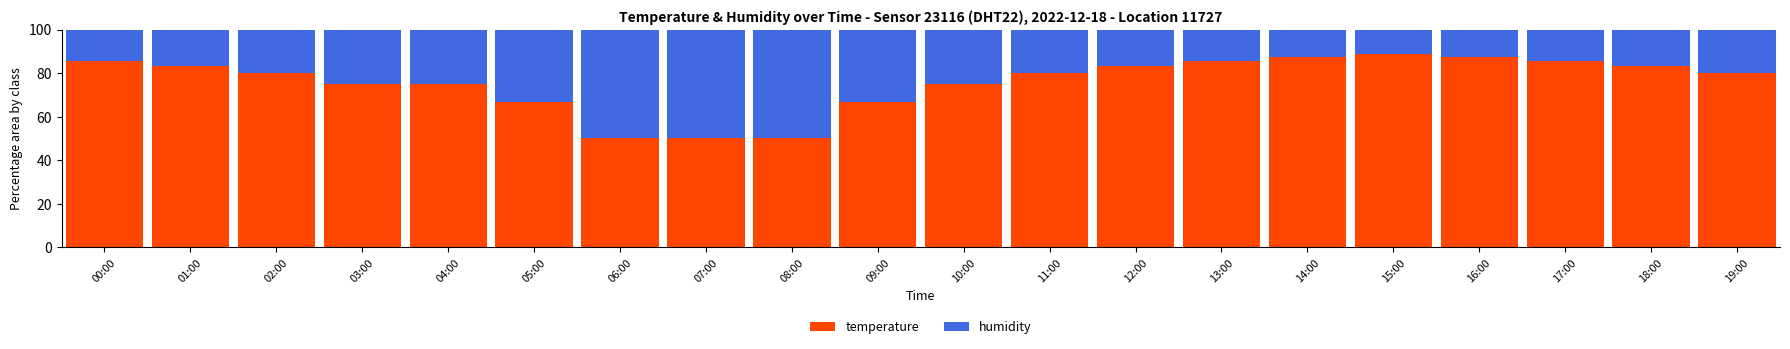

True or false: temperature has a value of 83.3 at 01:00.

True